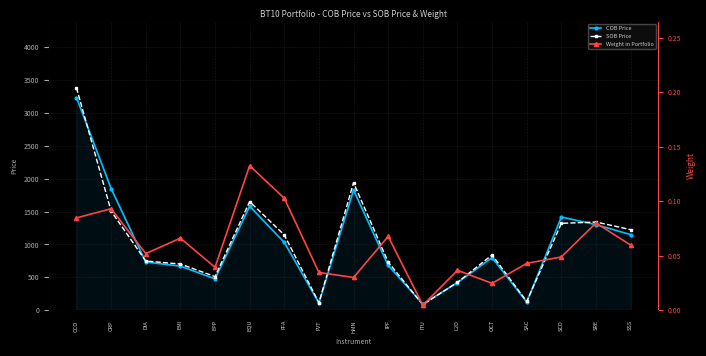

True or false: Weight in Portfolio and COB Price cross at least once.

False